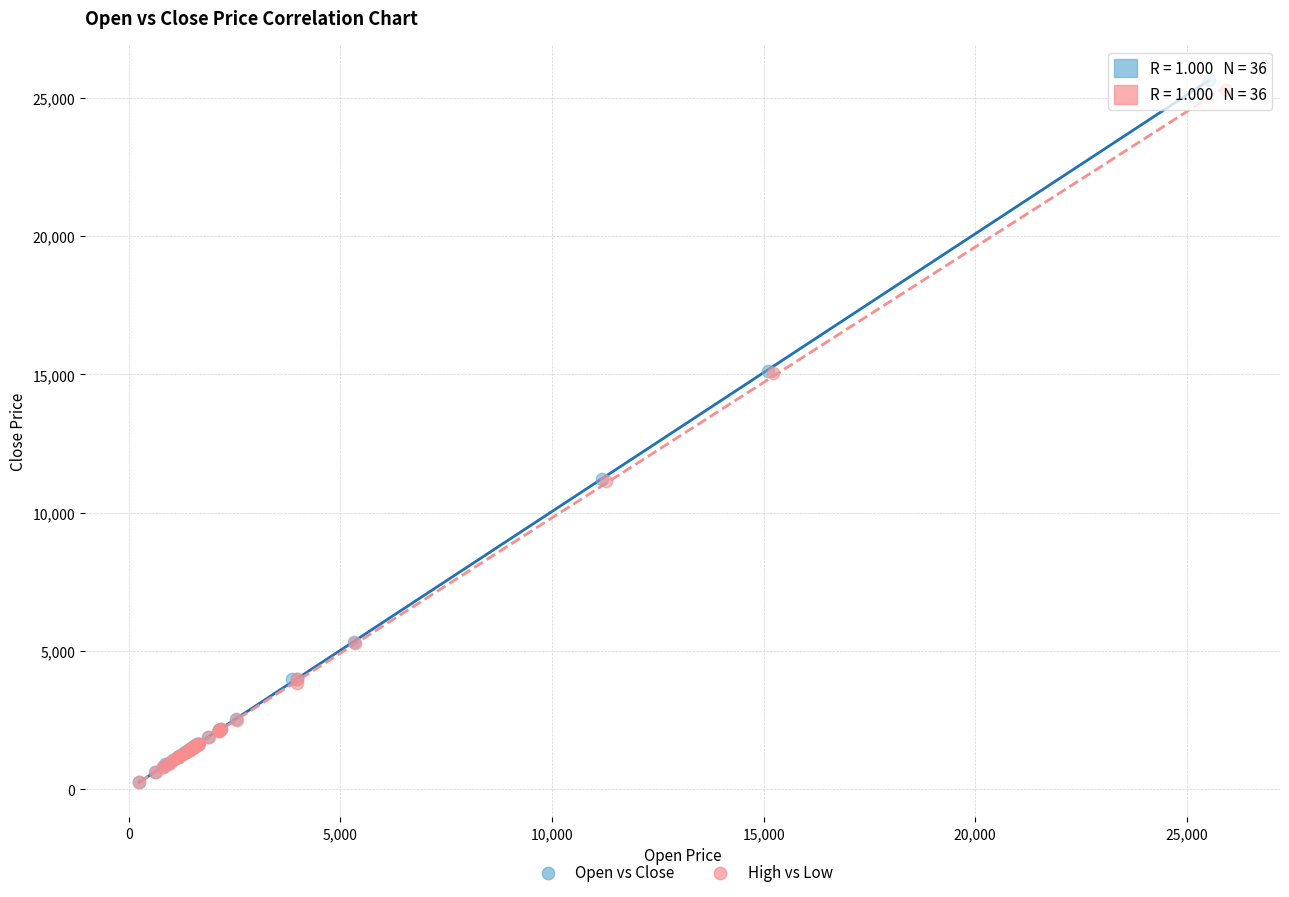

Which series has the widest spread of Y values?

Open vs Close